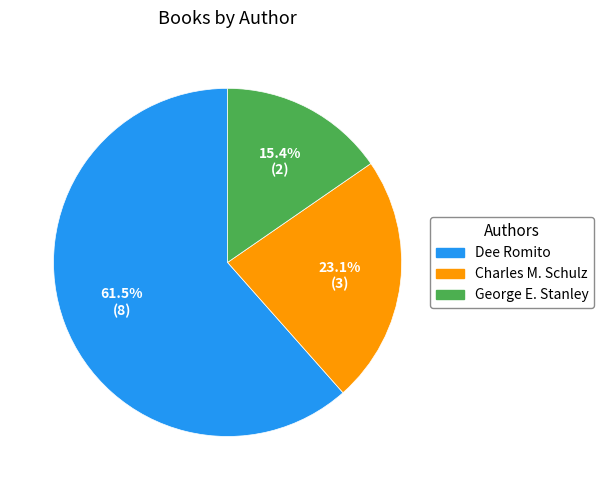

Between Charles M. Schulz and George E. Stanley, which is larger?

Charles M. Schulz